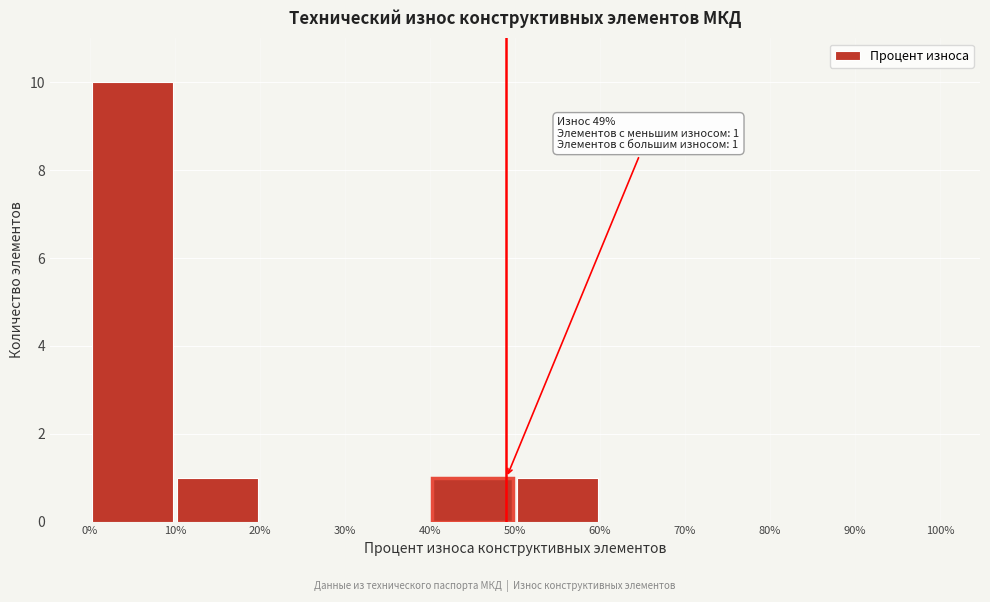

Which range on the x-axis has the tallest bar?

0% to 10%